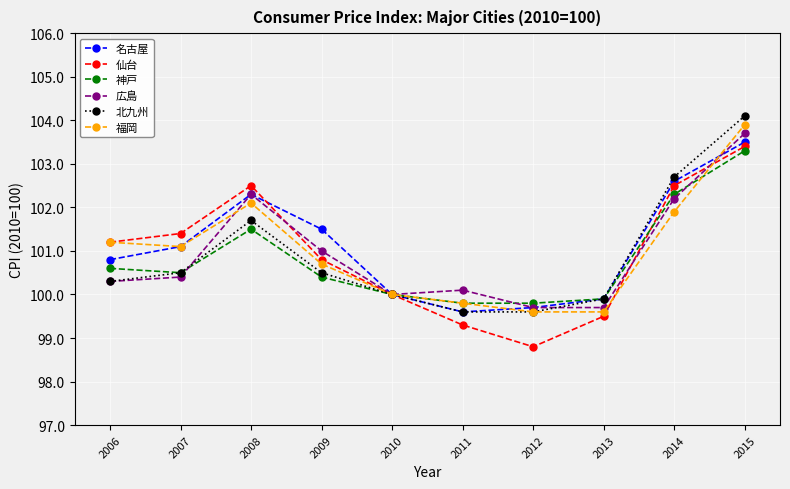

At how many categories does at least one series exceed 103?

1